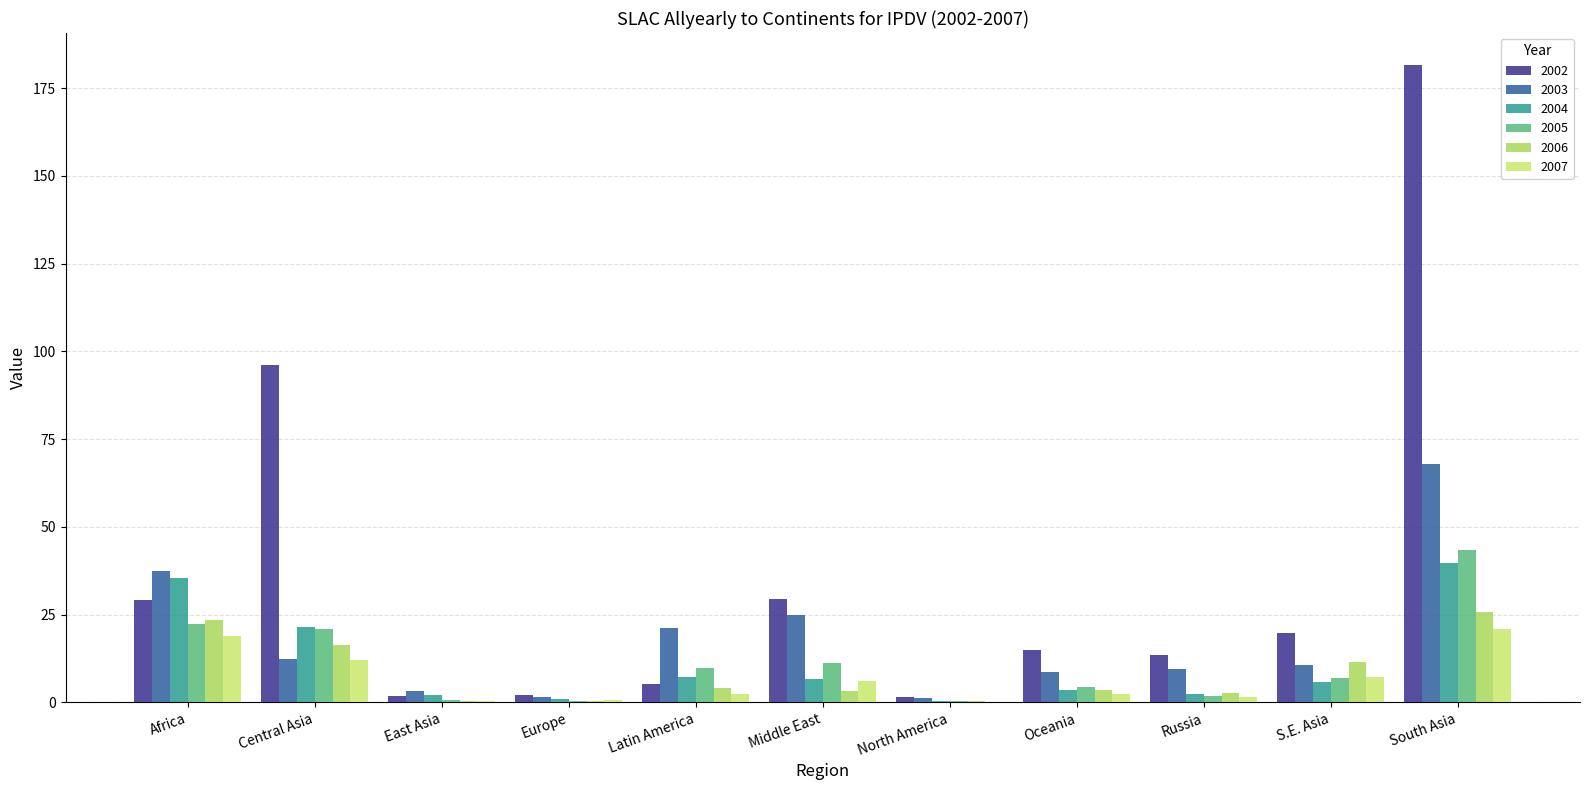

What is the difference between the 2005 values at S.E. Asia and Central Asia?

14.1